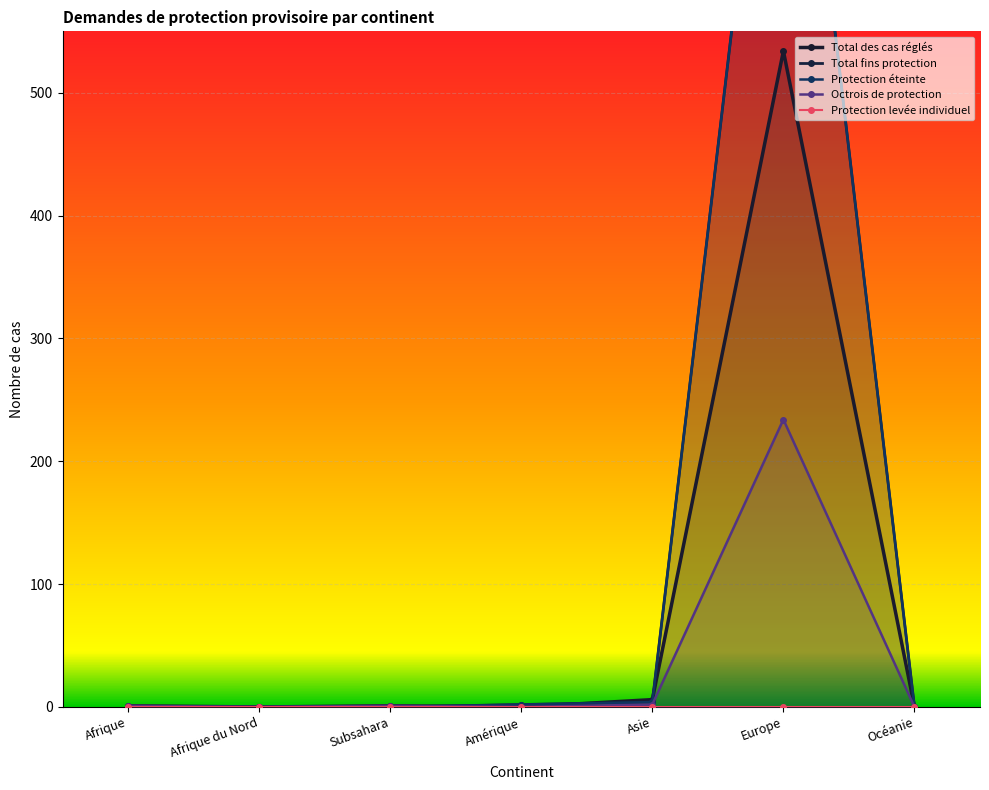

What is the label of the 5th point from the left?

Asie